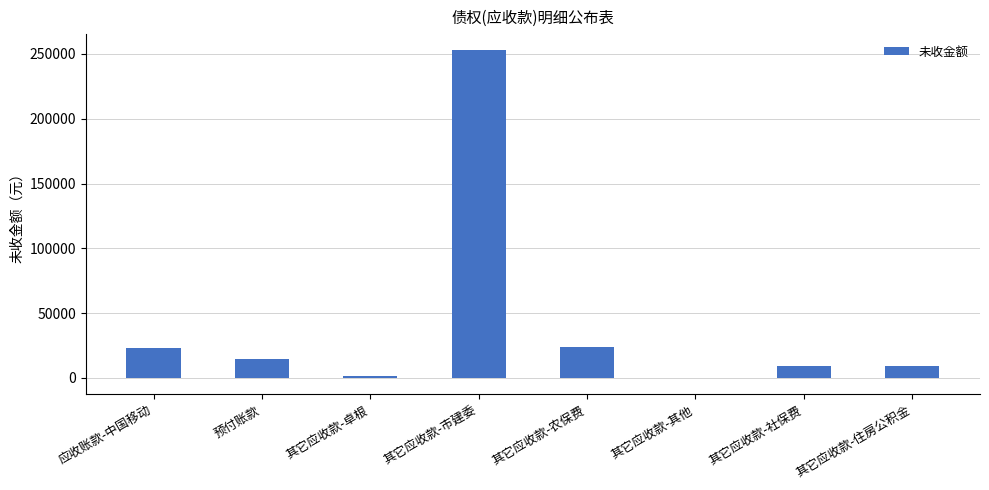

How many data points does each series have?

8